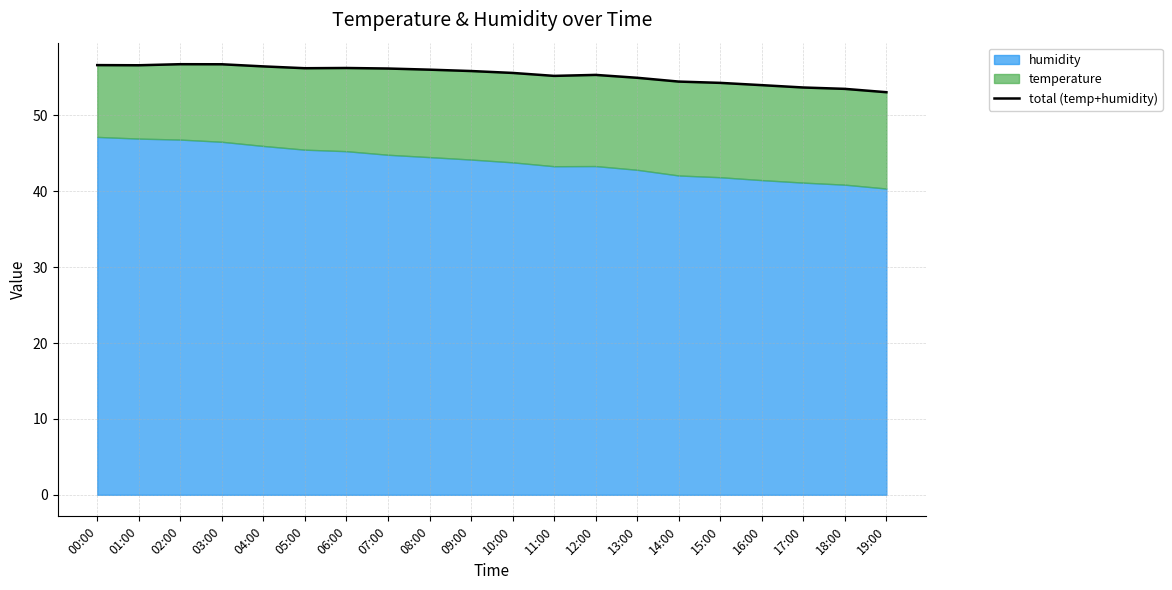

Does the chart display data point markers on the line(s)?

No